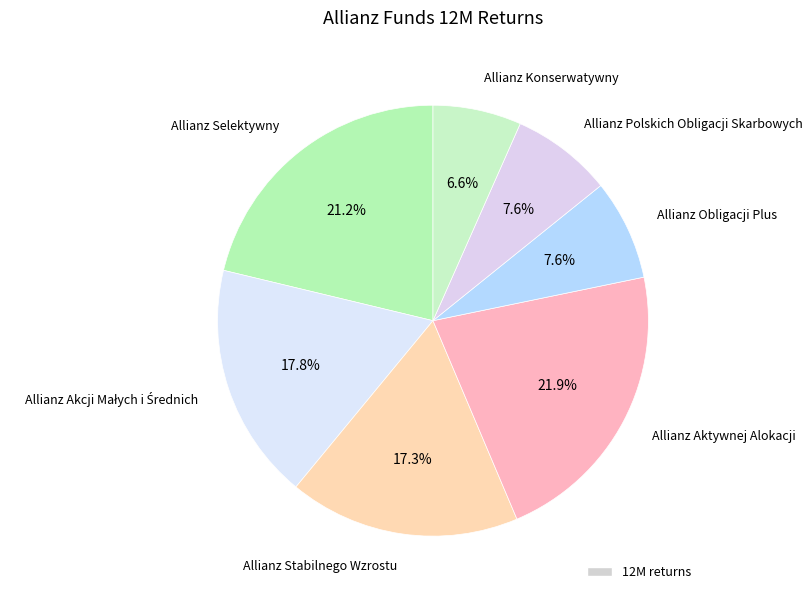

How many segments does this pie chart have?

7